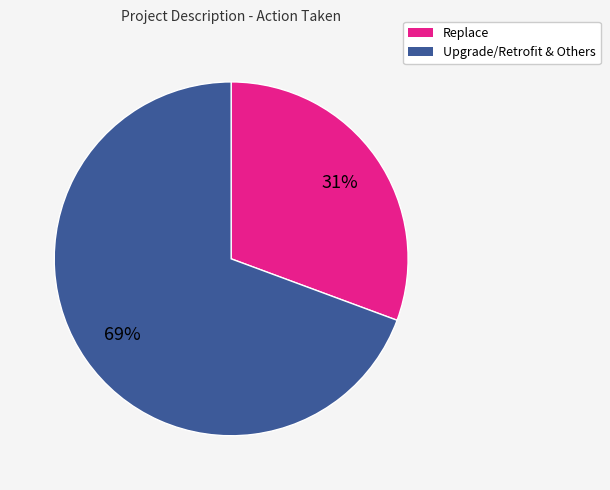

To the nearest percent, what is the average slice percentage?

50%